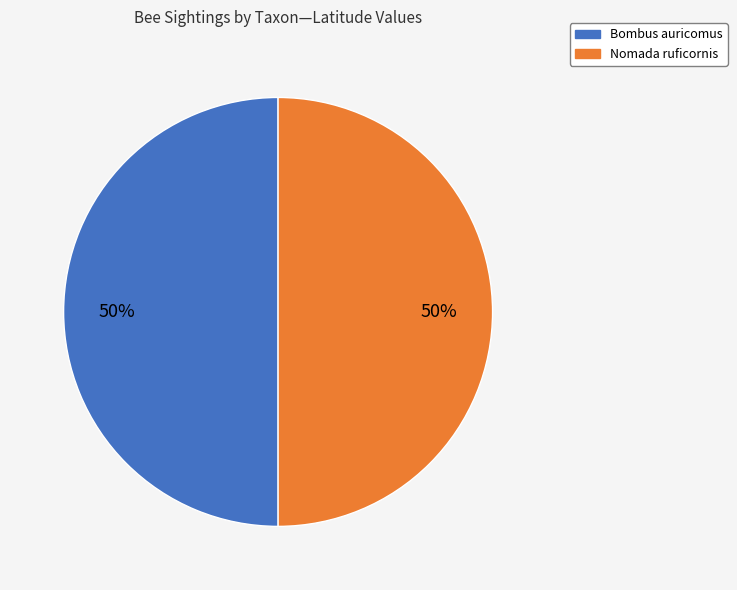

Do Nomada ruficornis and Bombus auricomus together represent more than half of the pie?

Yes